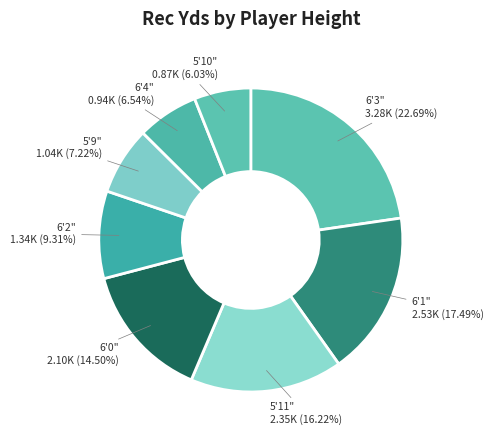

Is 6'2" 1.34K (9.31%) the majority of the pie?

No